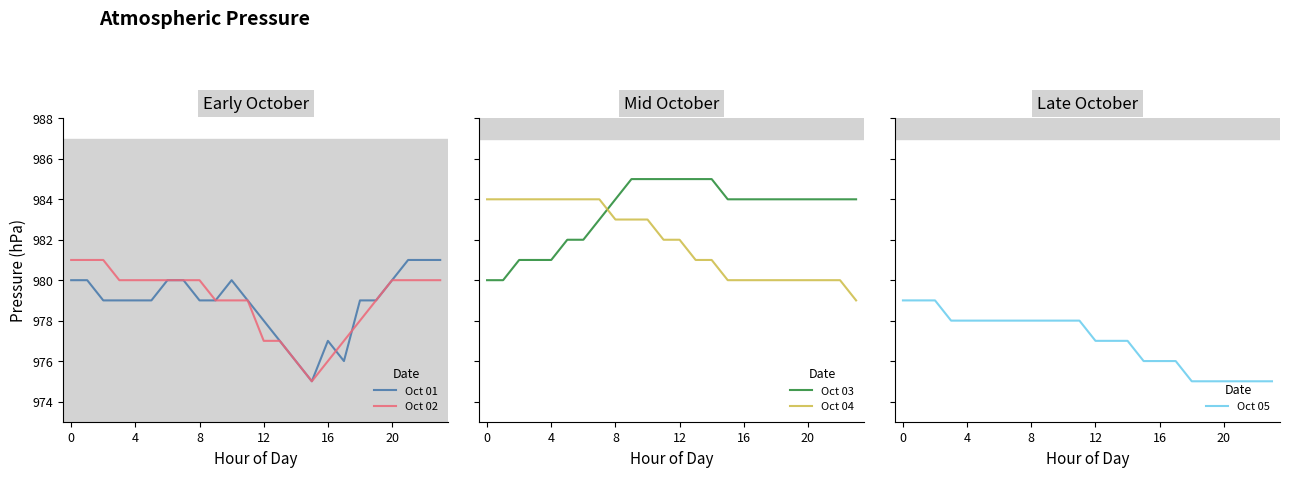

At how many categories does at least one series exceed 982?

24